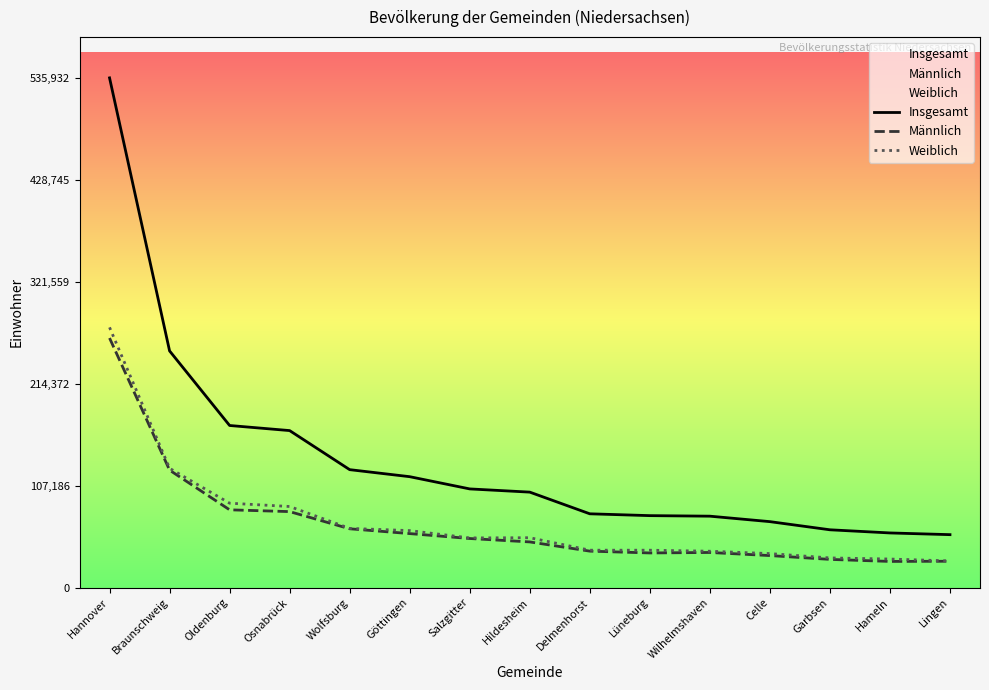

What is the difference between the Weiblich values at Göttingen and Wolfsburg?

2334